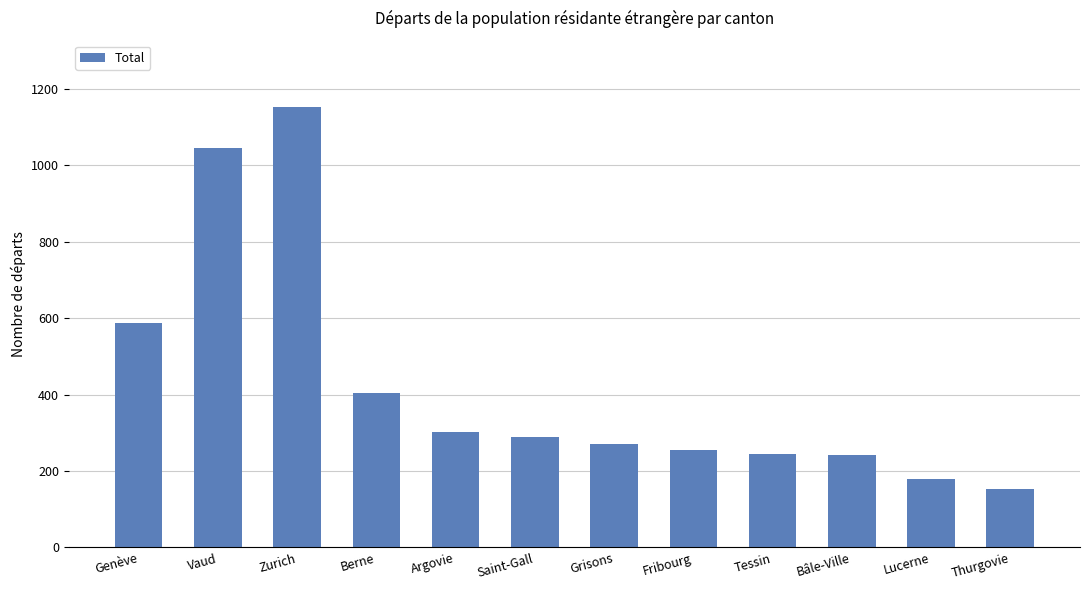

True or false: the data shows 186 at Saint-Gall.

False